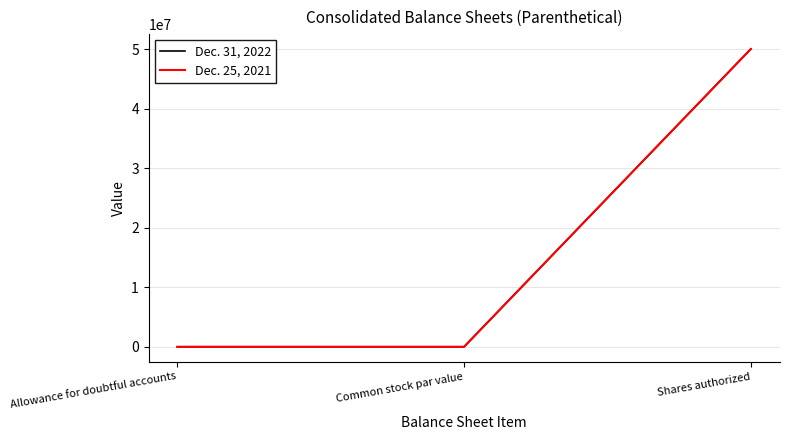

What position from the left is Common stock par value?

2